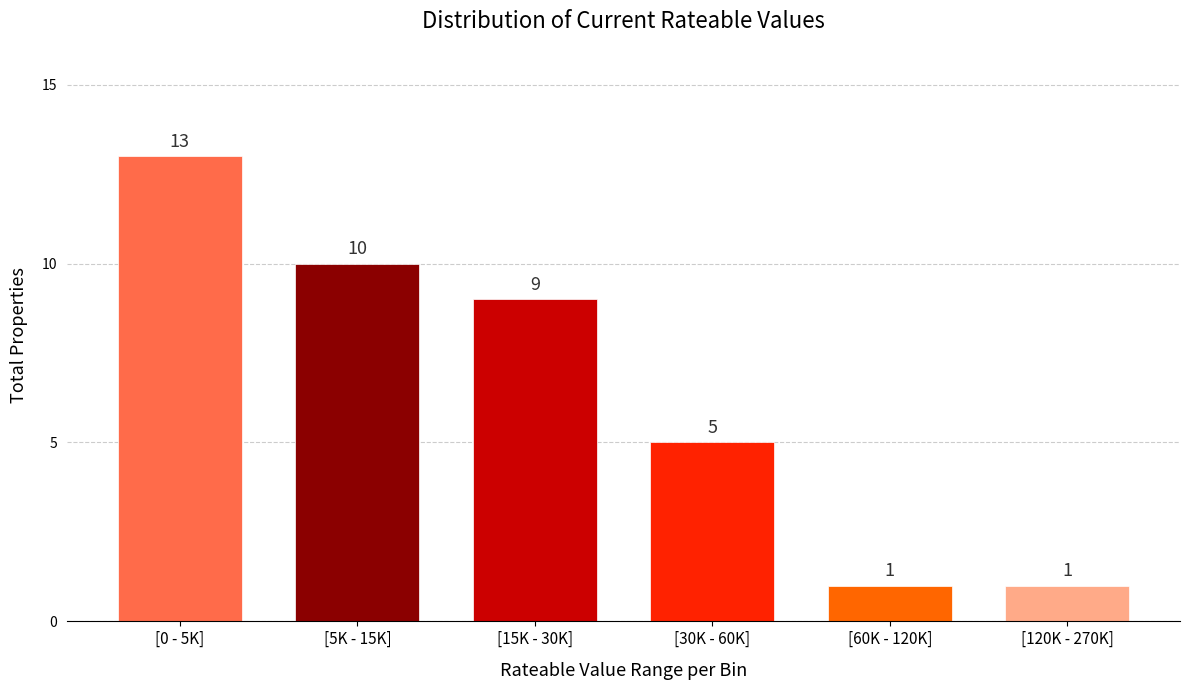

Reading right to left, what are all the values shown in this chart?

1	1	5	9	10	13